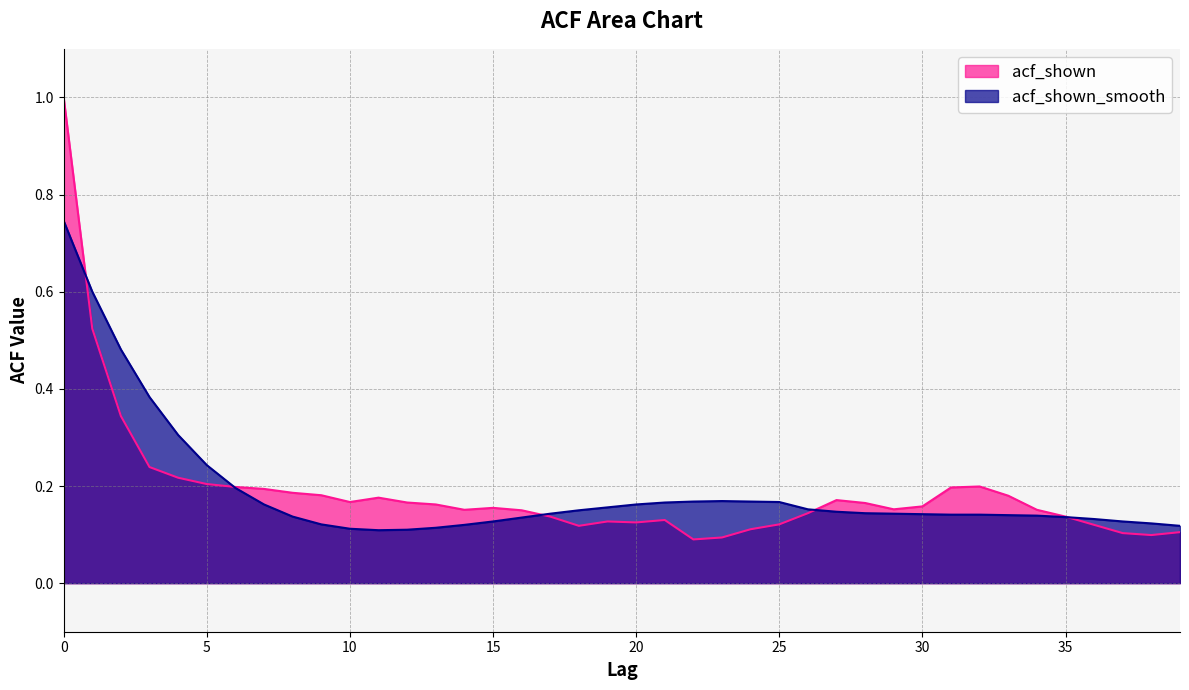

The acf_shown series shows 0.1 at 23. True or false?

True